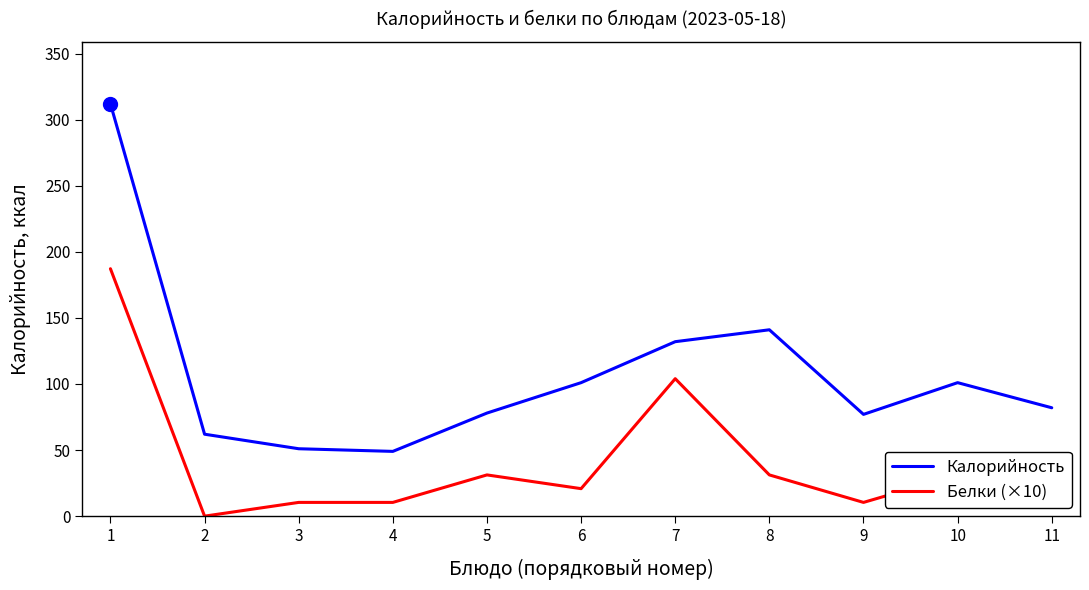

Is it true that Белки (×10) equals 31.2 at 10?

True